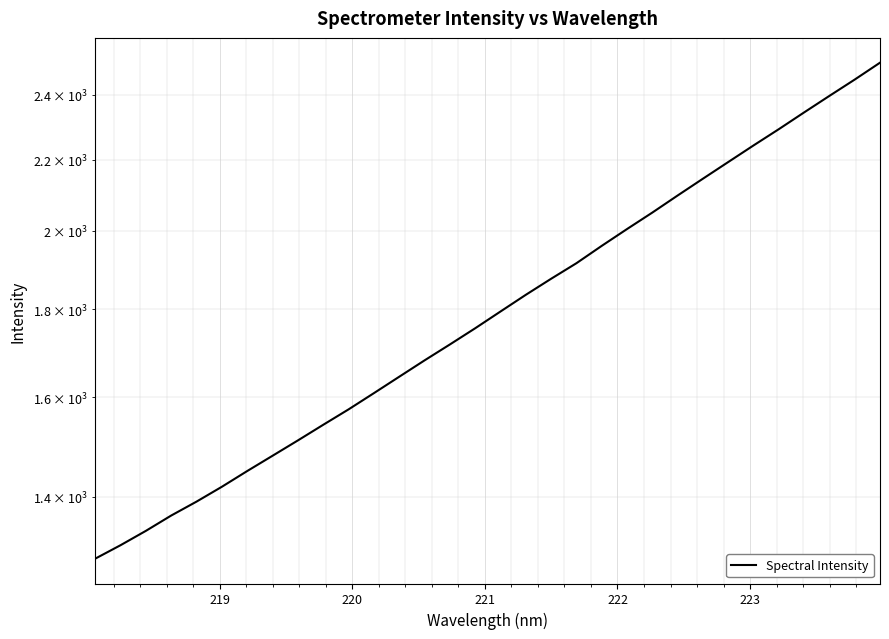

Is it true that the value at 223 is 592.1?

False